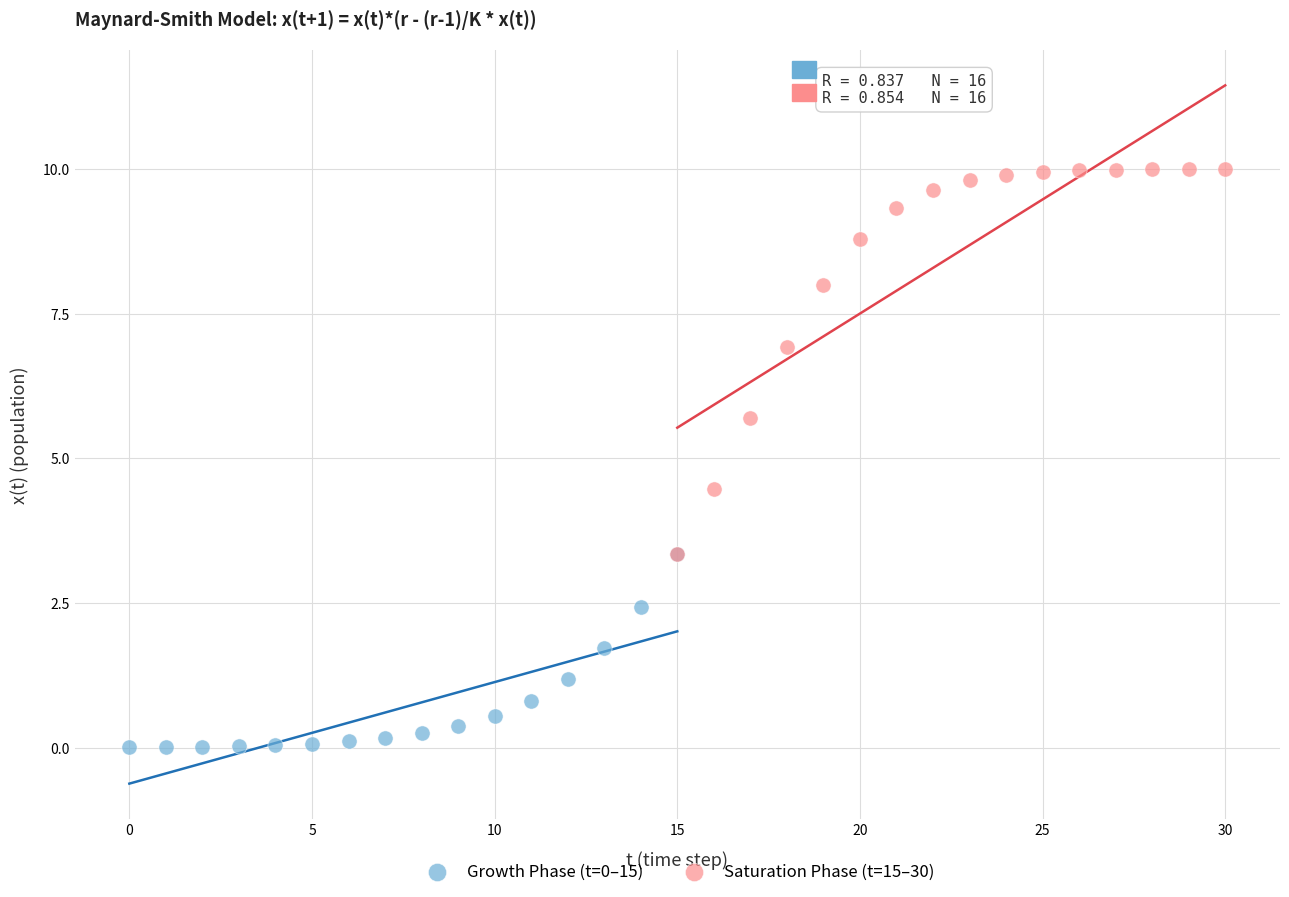

Which series has the widest spread of Y values?

Saturation Phase (t=15–30)